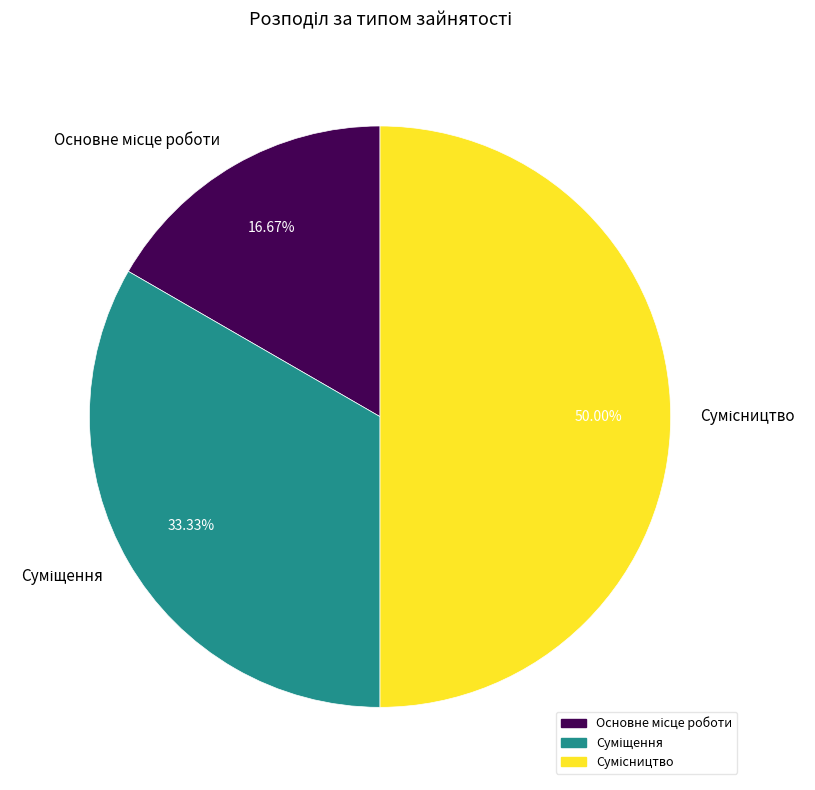

Does Основне місце роботи account for over 50% of the chart?

No